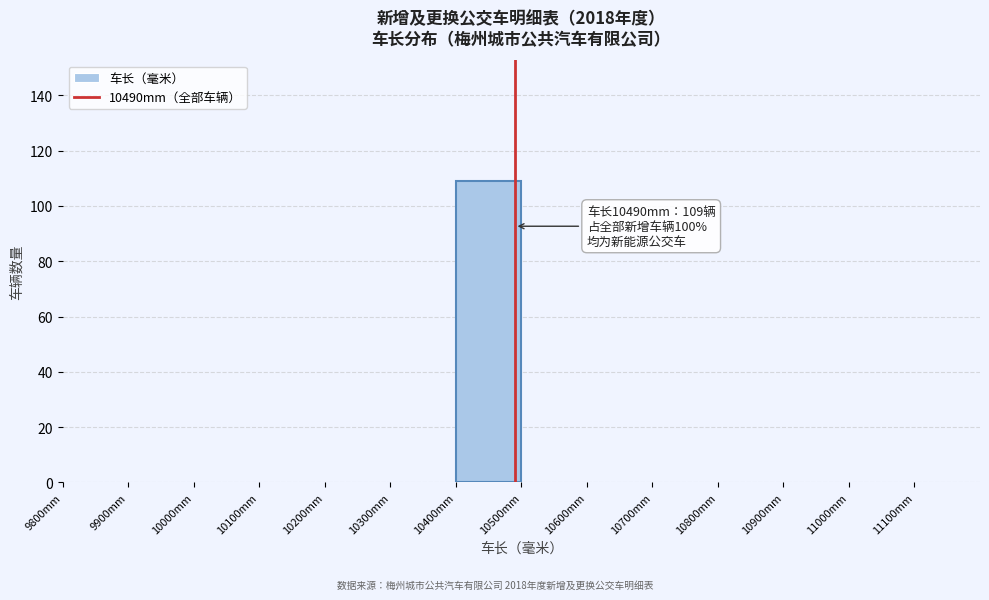

Which range on the x-axis has the tallest bar?

10400 to 10500